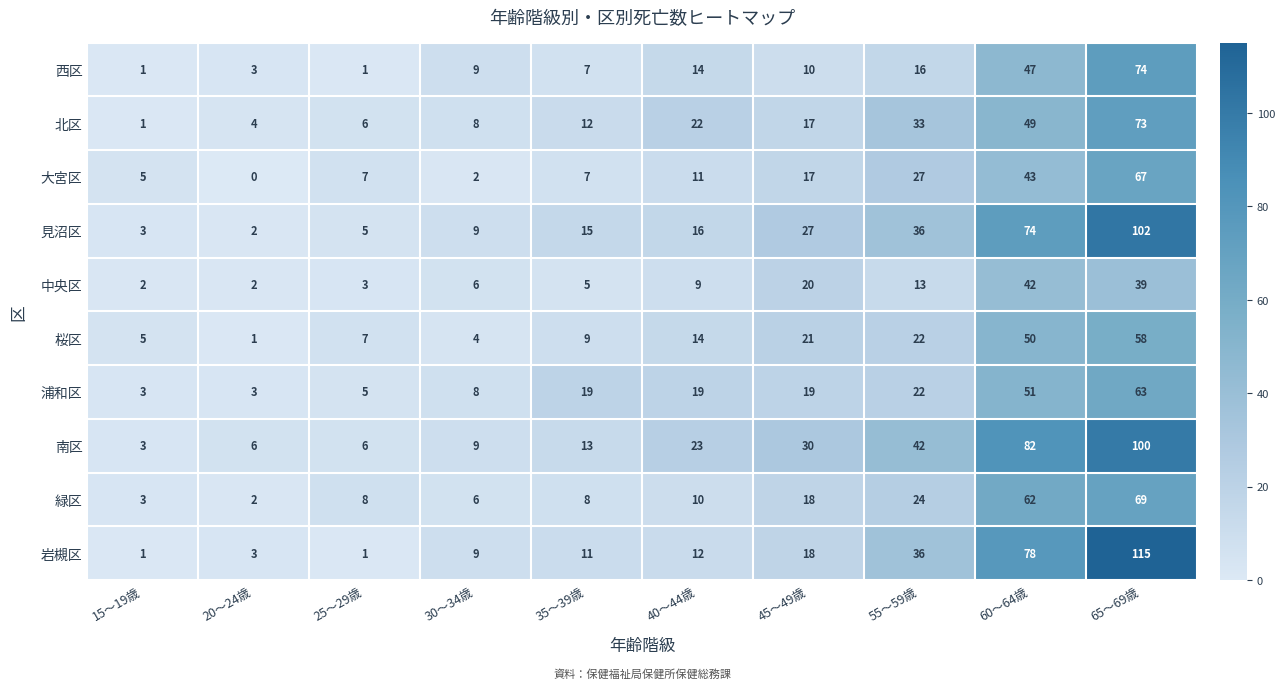

Where is 大宮区 nearest to the value 33?

55～59歳